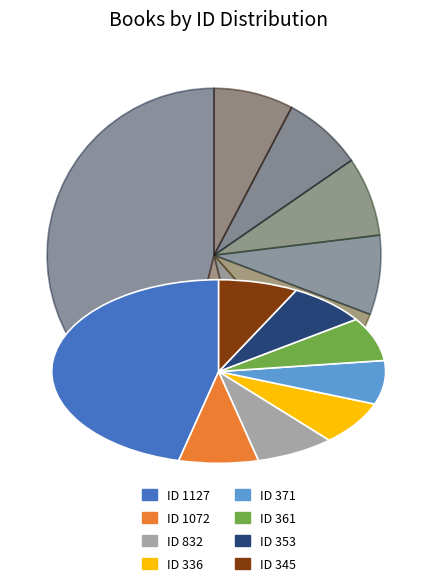

Which has a higher value, ID 1127 or ID 361?

ID 1127